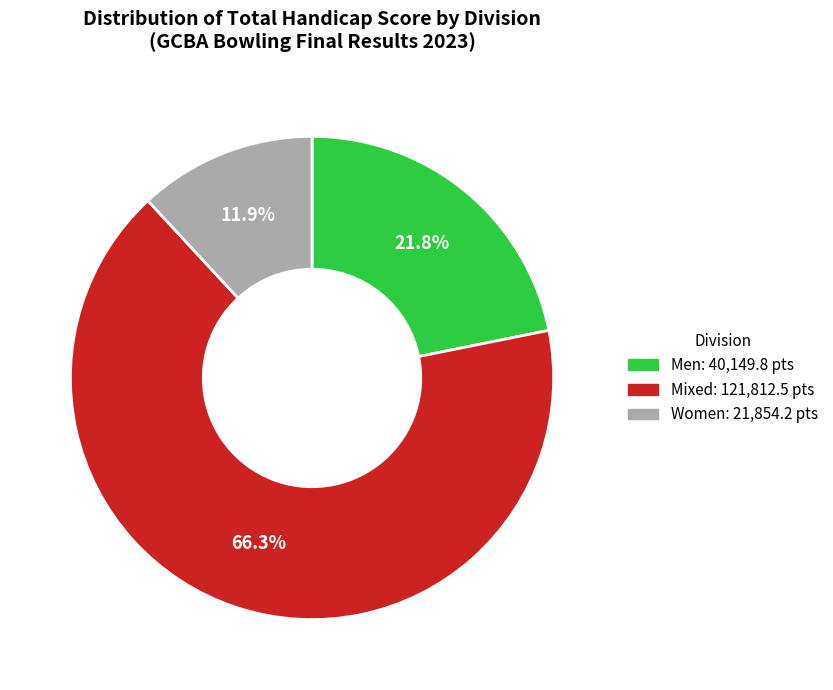

True or false: Women accounts for 27% of the total.

False